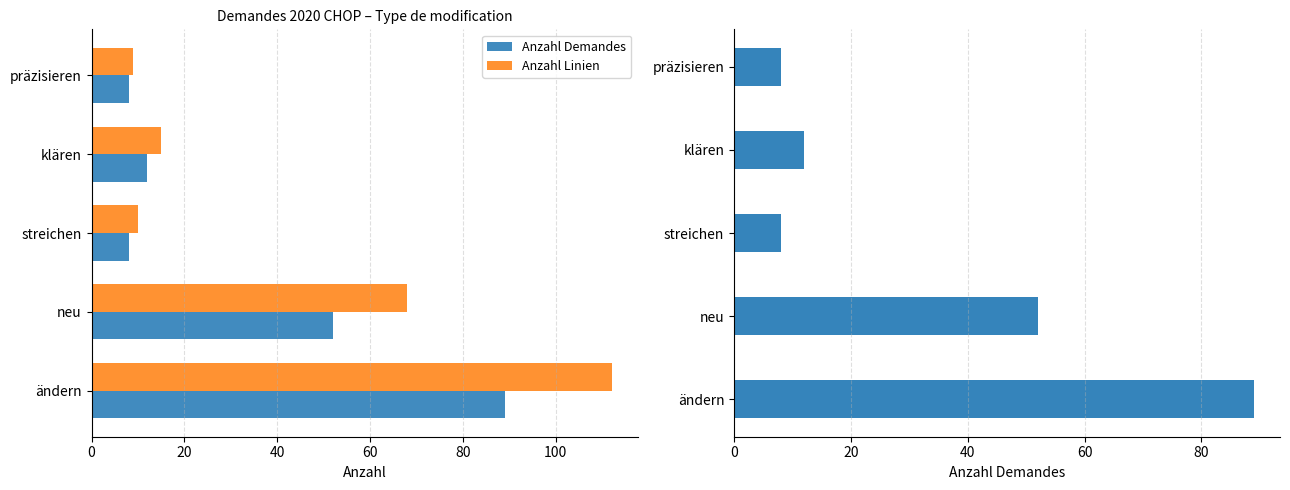

Between neu and präzisieren, which is larger?

neu